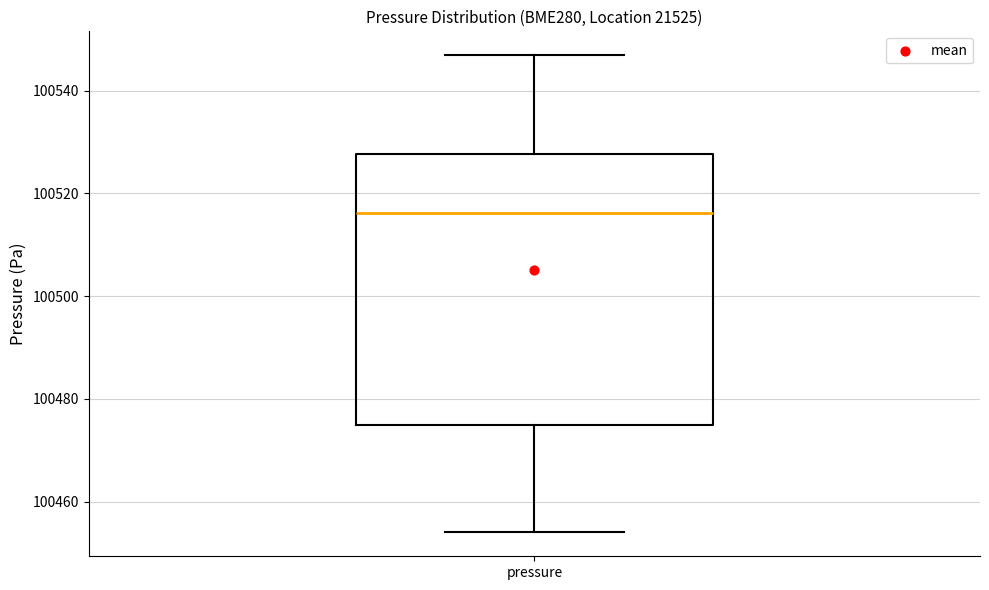

Where does the lower whisker of the box for pressure end on the y-axis? The values are not printed on the chart, so give them approximately, as read against the axis.

100454